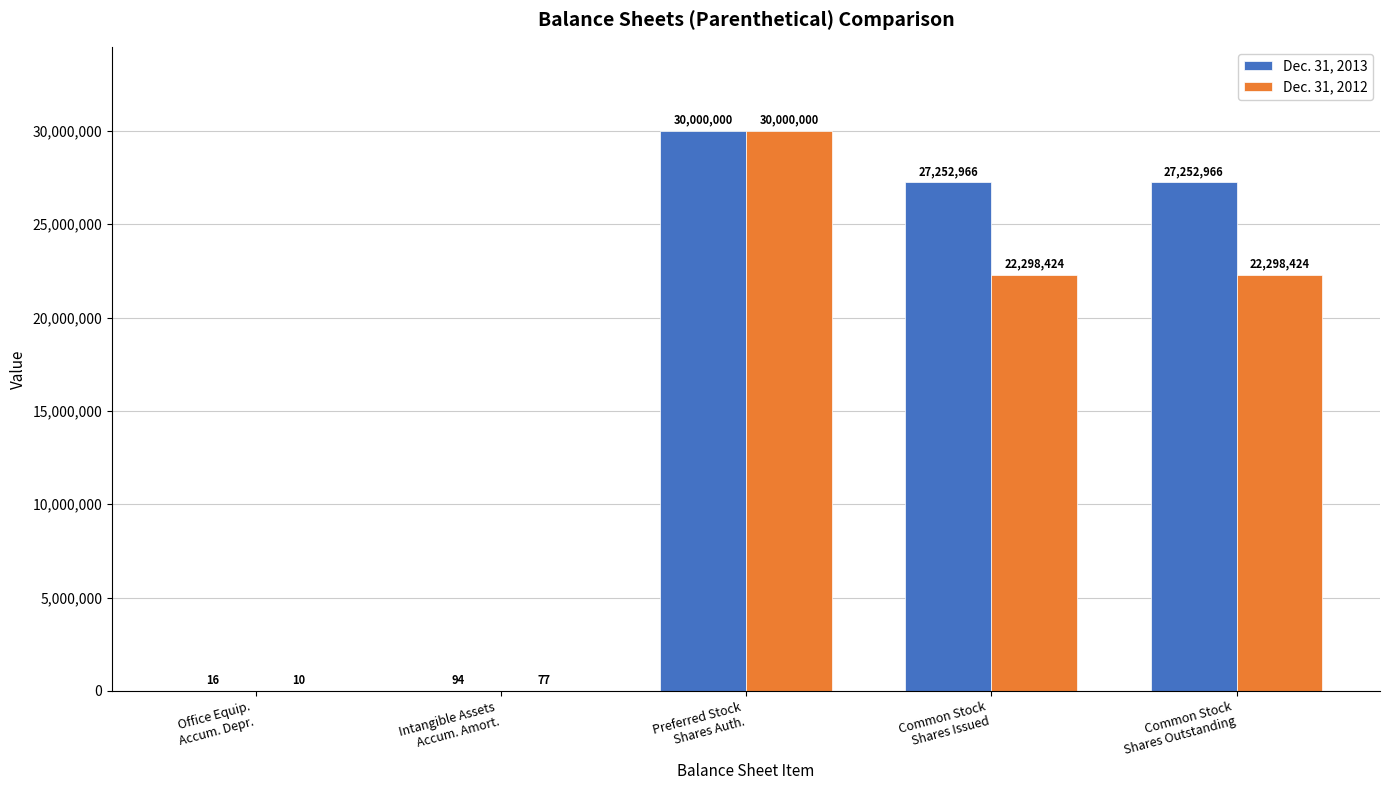

What is the greatest value displayed?

30000000